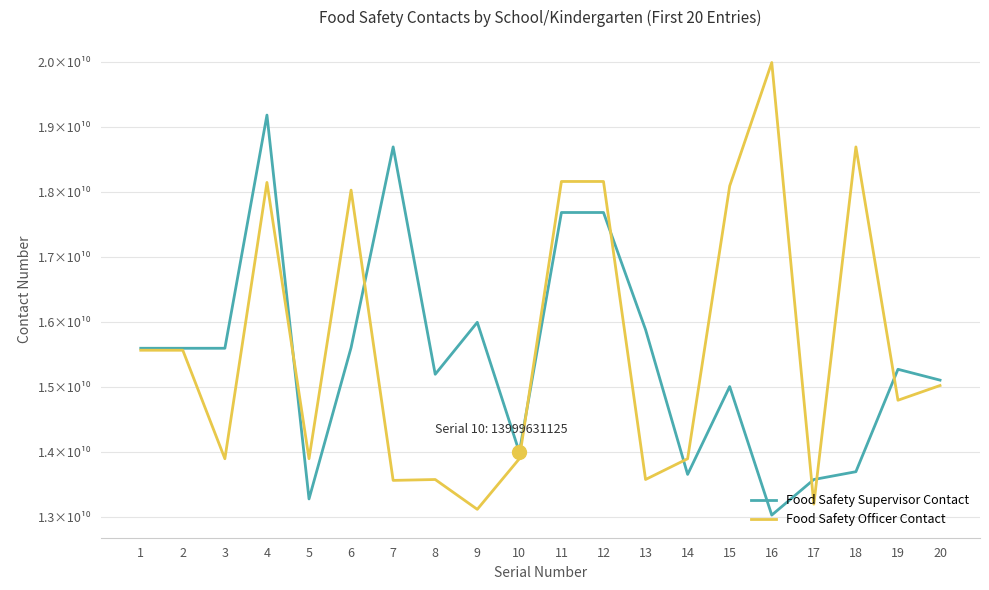

What are all the series names shown in the legend?

Food Safety Supervisor Contact, Food Safety Officer Contact